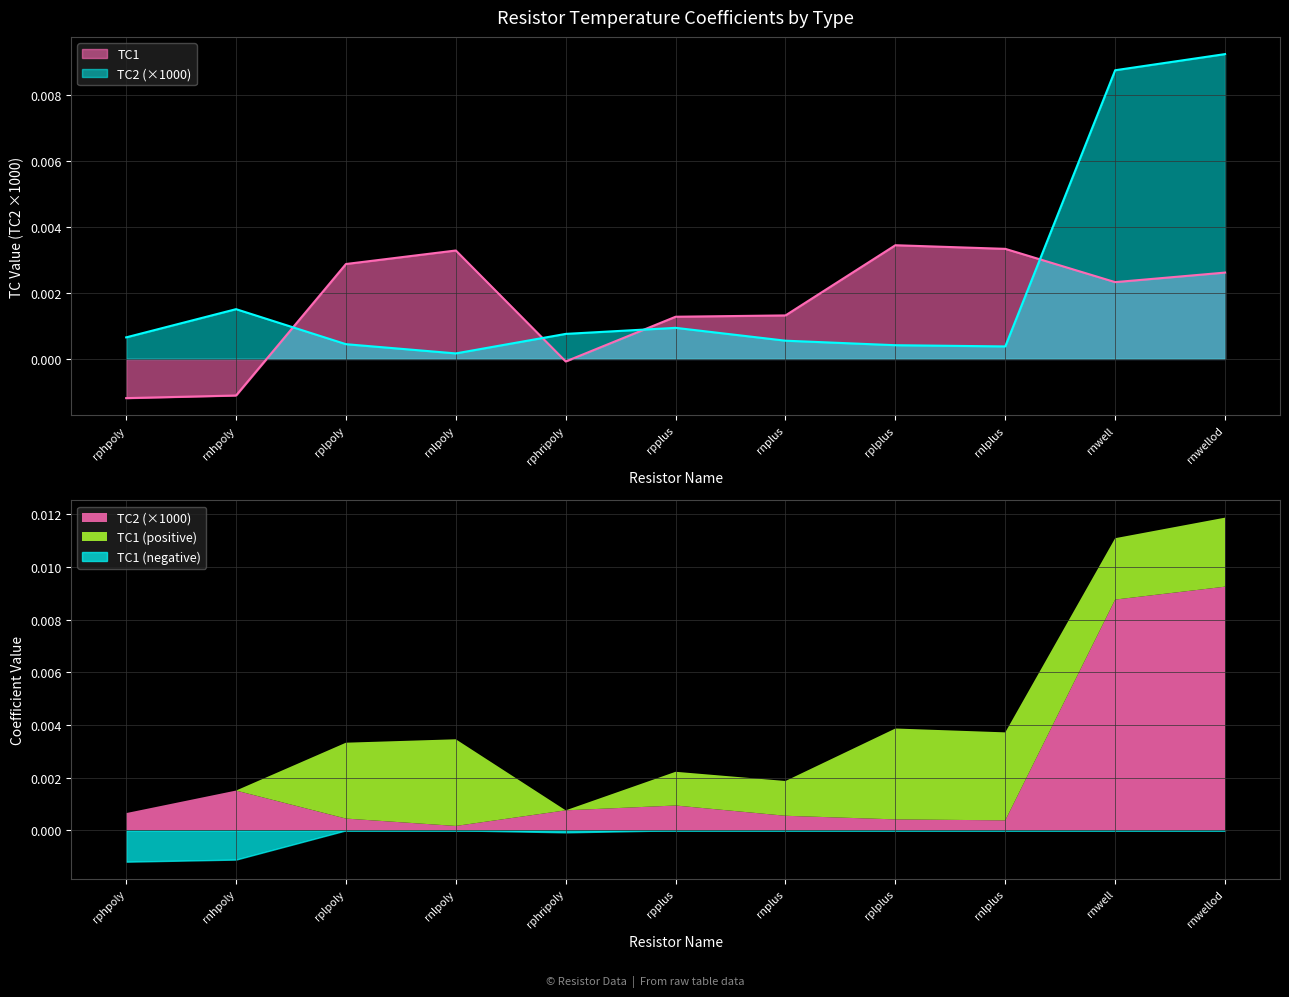

Reading left to right, what are all the values shown in this chart?

TC1: -0.0	-0.0	0.0	0.0	-0.0	0.0	0.0	0.0	0.0	0.0	0.0
TC2: 0.0	0.0	0.0	0.0	0.0	0.0	0.0	0.0	0.0	0.0	0.0